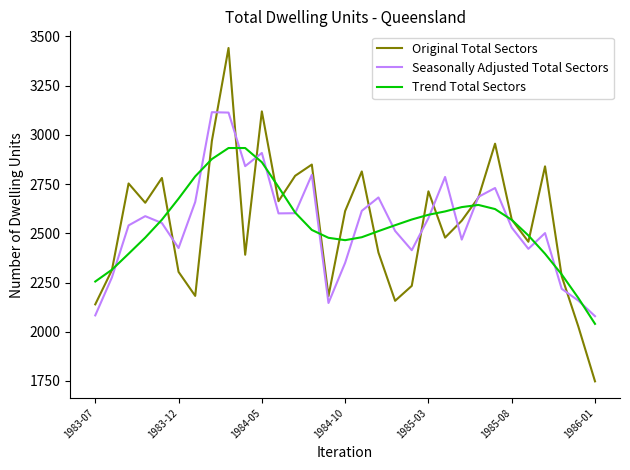

List the series in order of their peak value, lowest first.

Trend Total Sectors, Seasonally Adjusted Total Sectors, Original Total Sectors